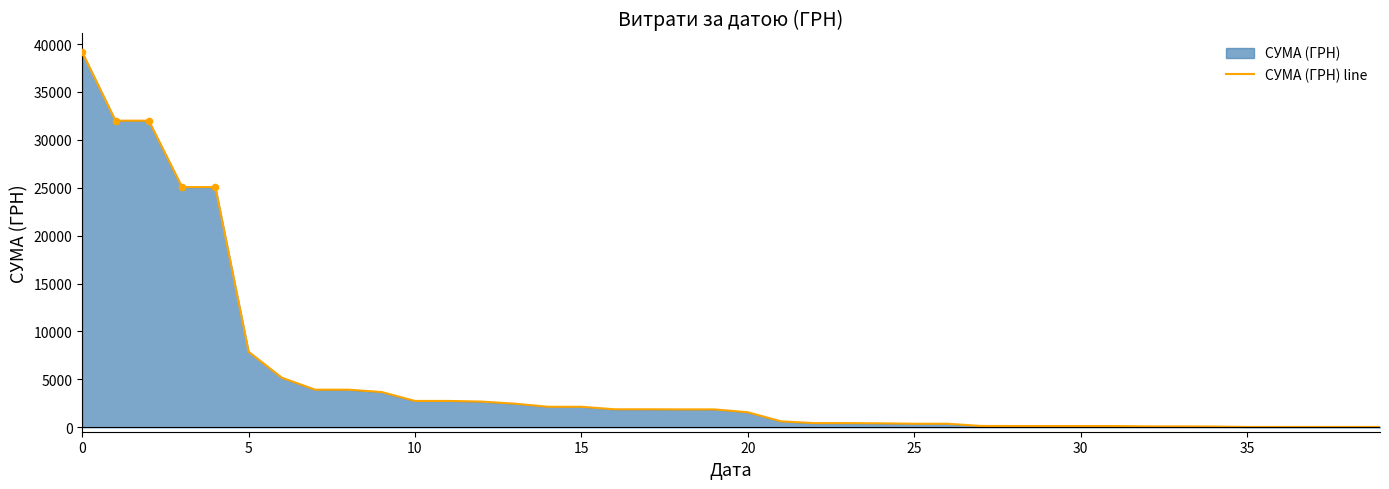

Approximately how many times larger is the value at 39 compared to 31?

0.2